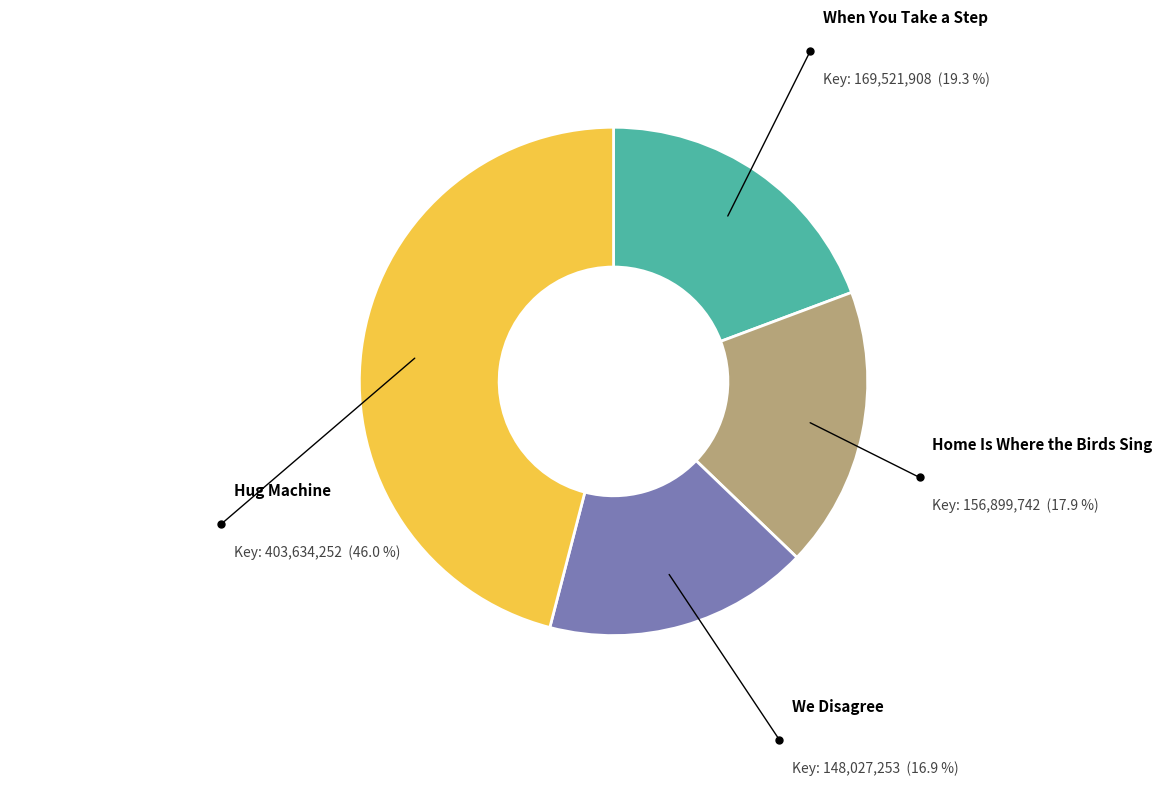

Combined, do When You Take a Step and Home Is Where the Birds Sing account for over 50%?

No